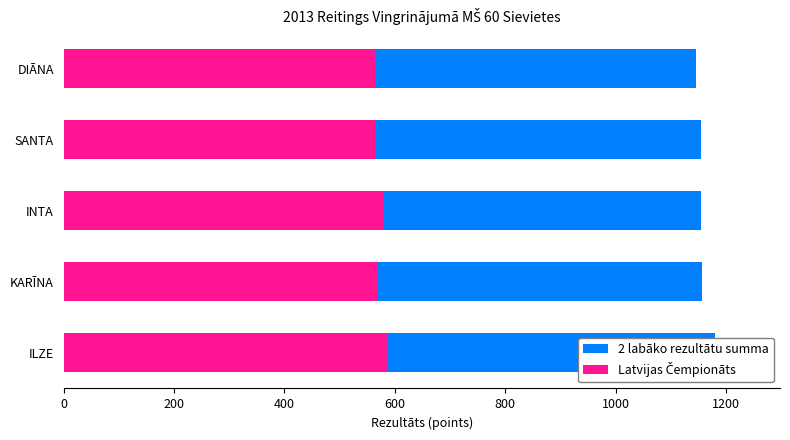

Which series has the largest range (max minus min)?

2 labāko rezultātu summa